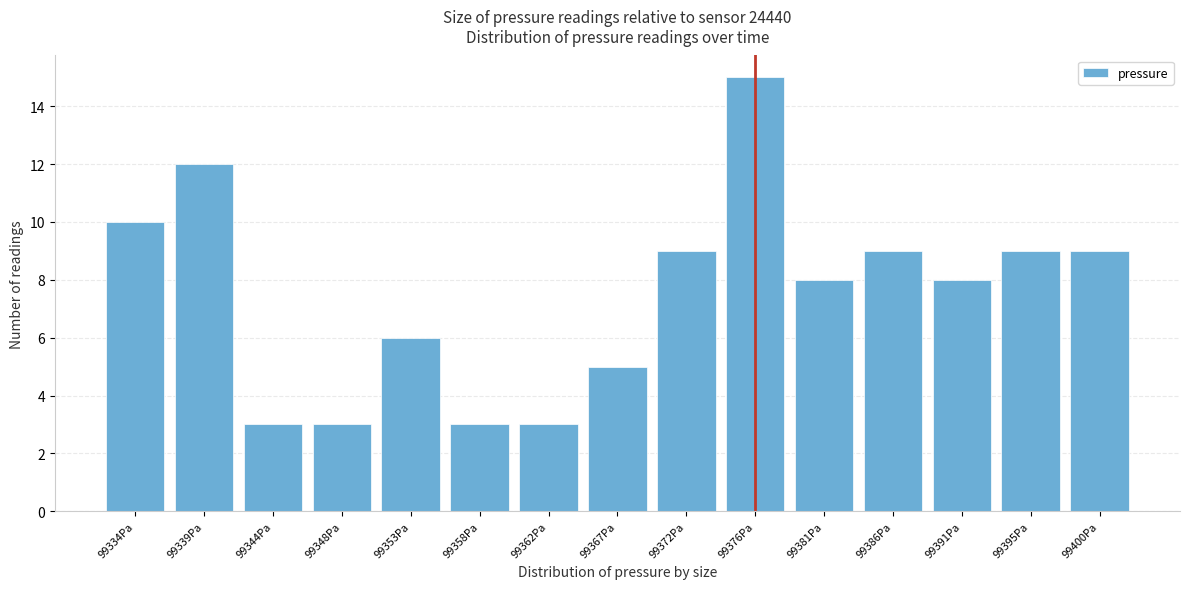

Reading right to left, transcribe all the data shown in this chart.

99400Pa=9	99395Pa=9	99391Pa=8	99386Pa=9	99381Pa=8	99376Pa=15	99372Pa=9	99367Pa=5	99362Pa=3	99358Pa=3	99353Pa=6	99348Pa=3	99344Pa=3	99339Pa=12	99334Pa=10